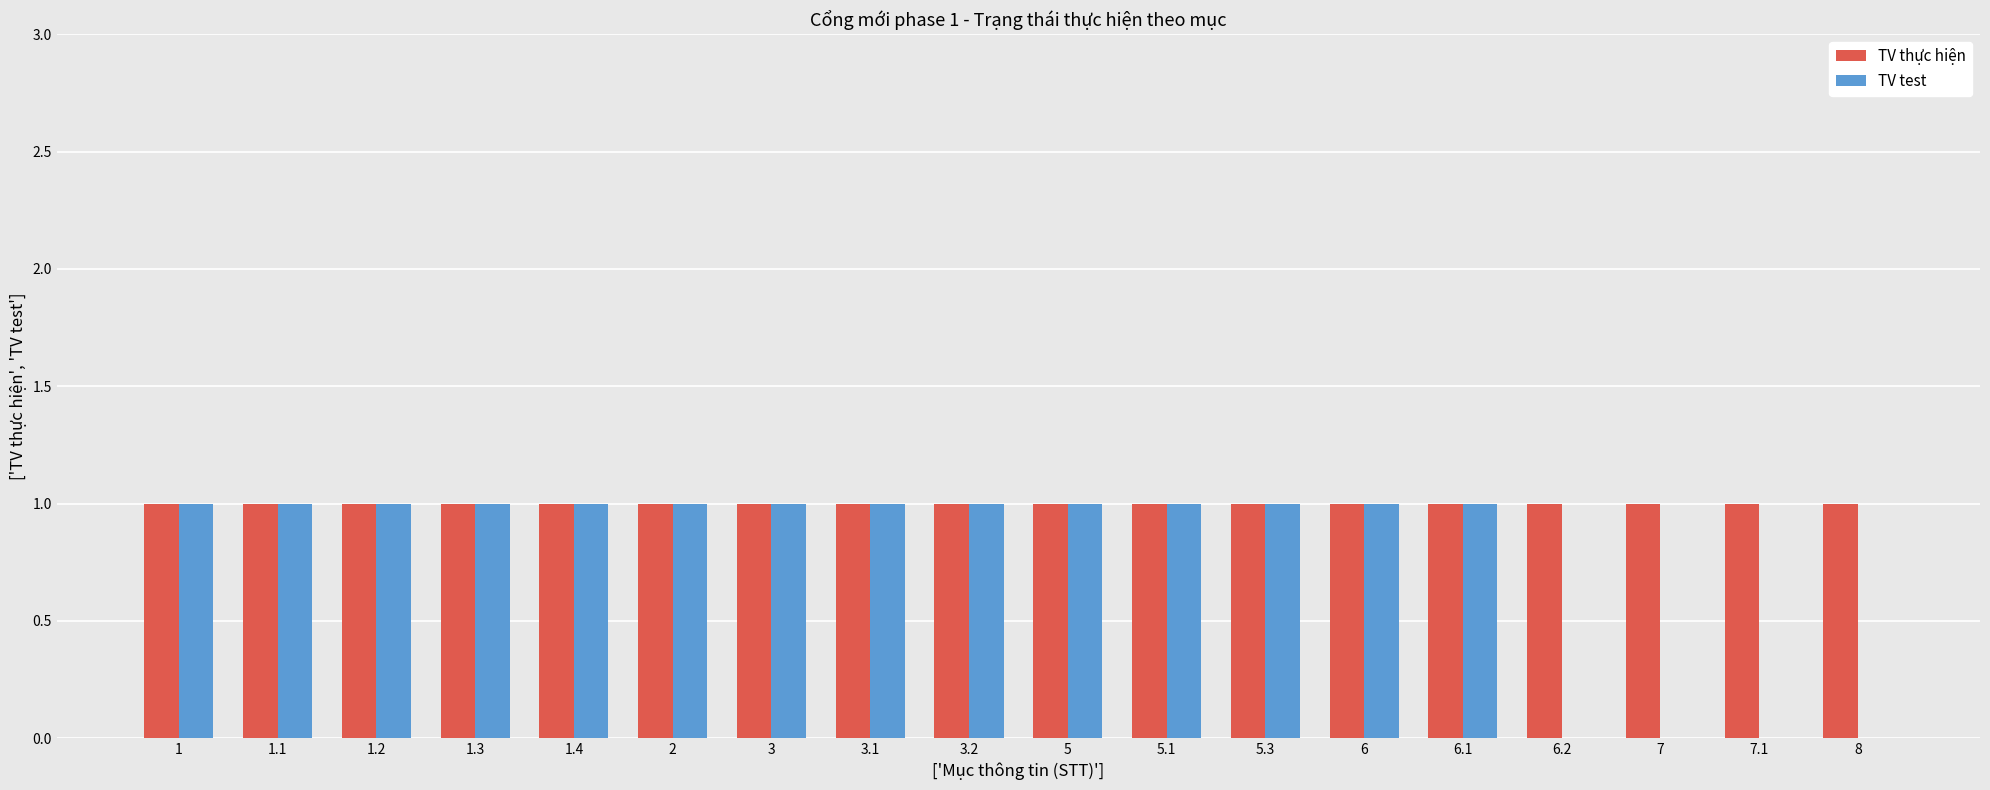

How many groups of bars are there?

18